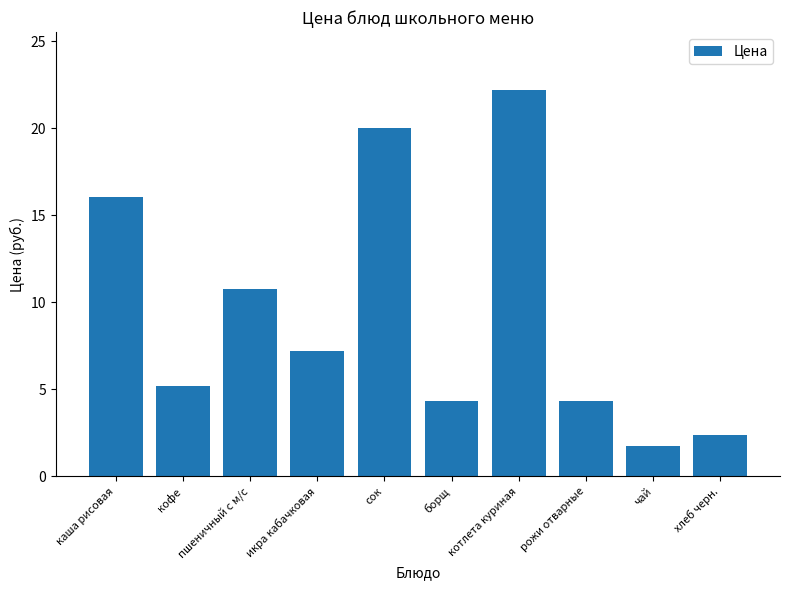

What is the label of the 3rd bar from the right?

рожи отварные